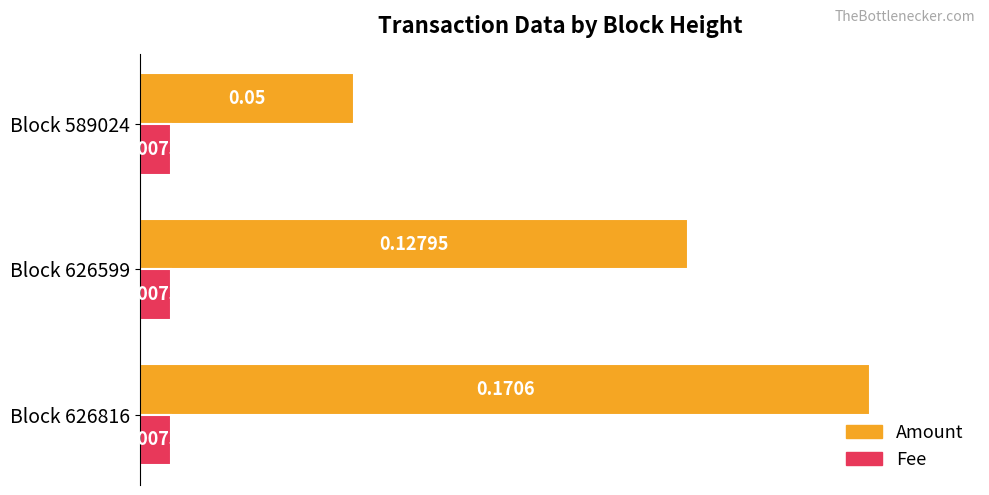

Rank the series by their average value, from lowest to highest.

Fee, Amount